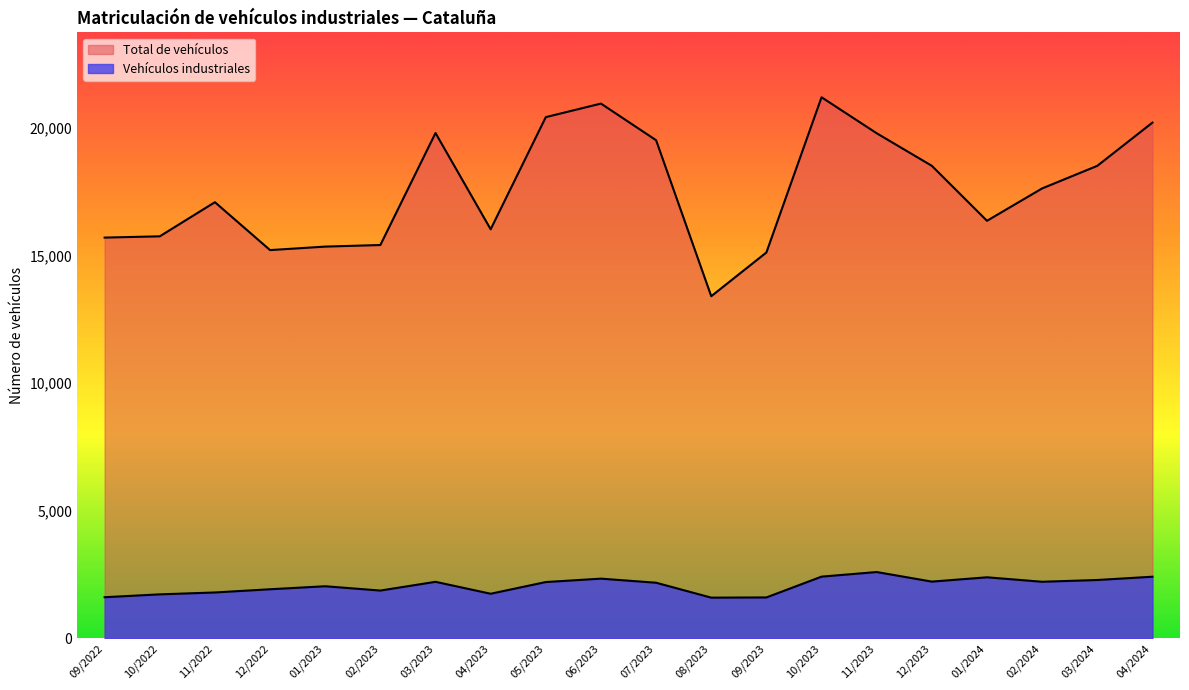

At how many categories does at least one series exceed 16164?

12